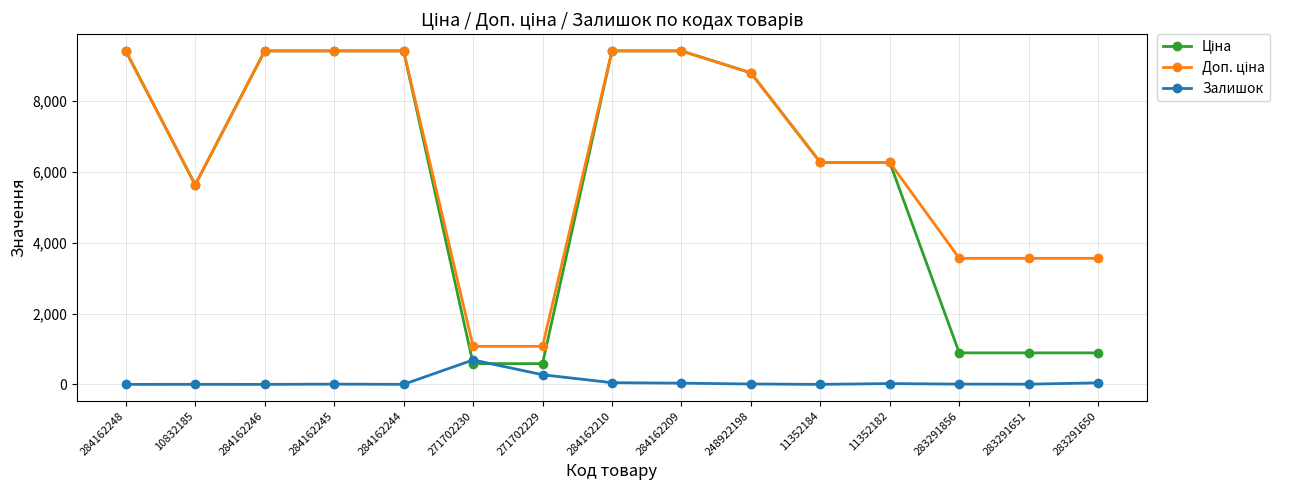

What is the total value across all series at 271702229?

1932.4